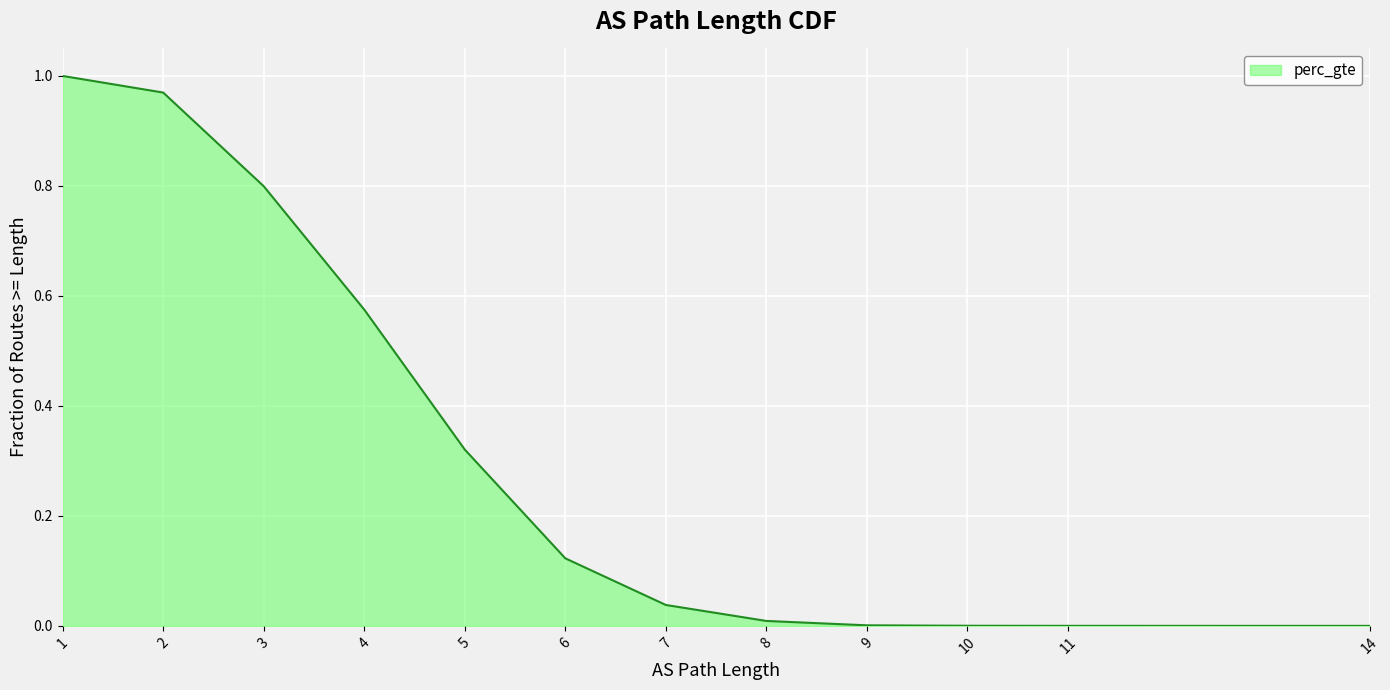

What is the average value?

0.3